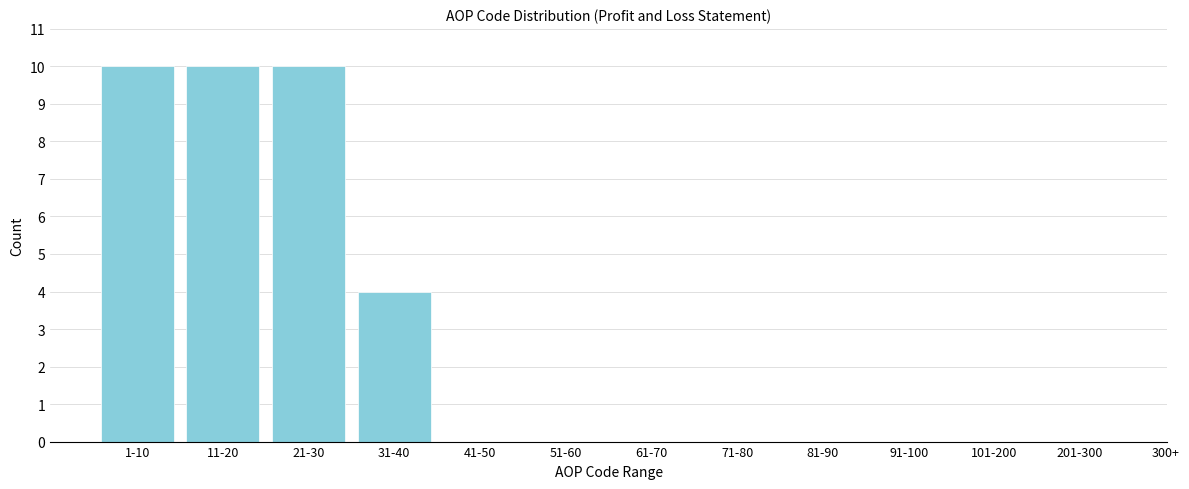

Reading right to left, extract all data points from this chart.

201-300=0	101-200=0	91-100=0	81-90=0	71-80=0	61-70=0	51-60=0	41-50=0	31-40=4	21-30=10	11-20=10	1-10=10